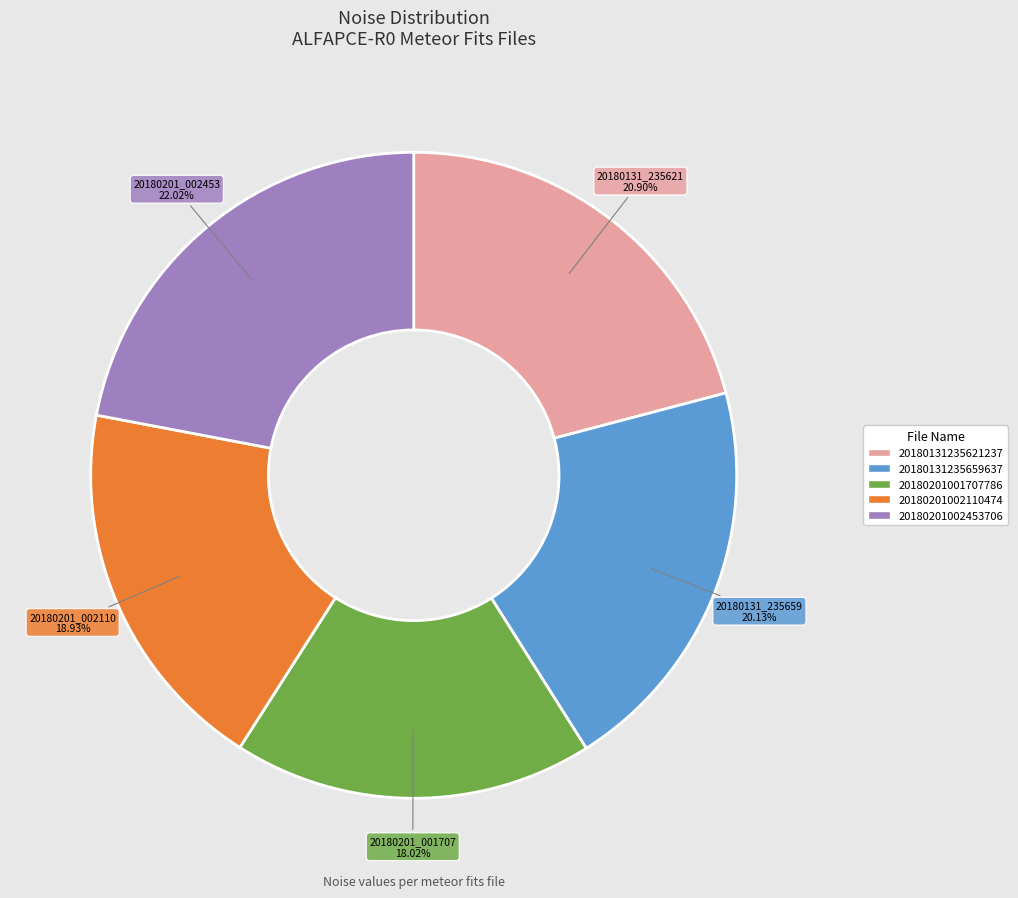

To the nearest percent, what is the difference between the largest and smallest slice percentages?

4%